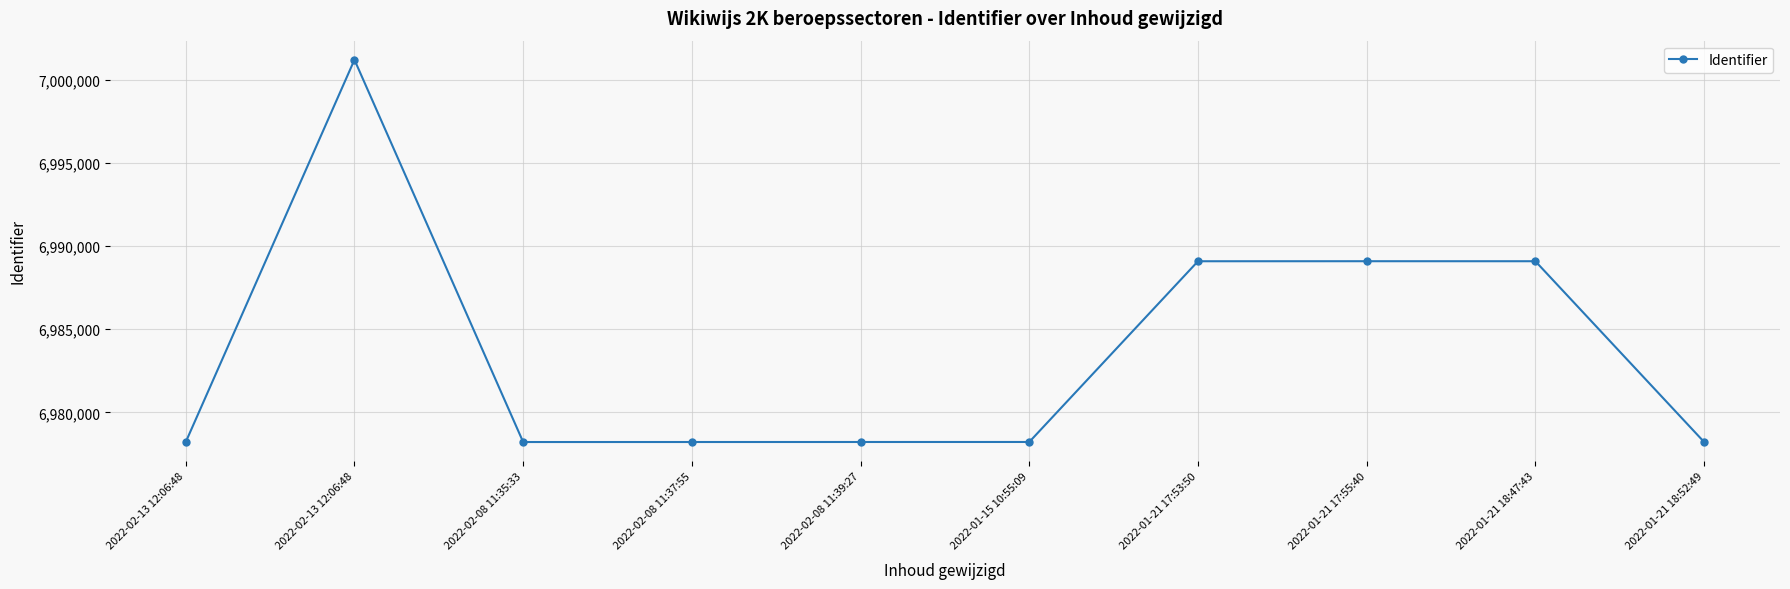

List the labels in order of value, smallest first.

2022-02-13 12:06:48, 2022-02-08 11:35:33, 2022-02-08 11:37:55, 2022-02-08 11:39:27, 2022-01-15 10:55:09, 2022-01-21 18:52:49, 2022-01-21 17:53:50, 2022-01-21 18:47:43, 2022-01-21 17:55:40, 2022-02-13 12:06:48